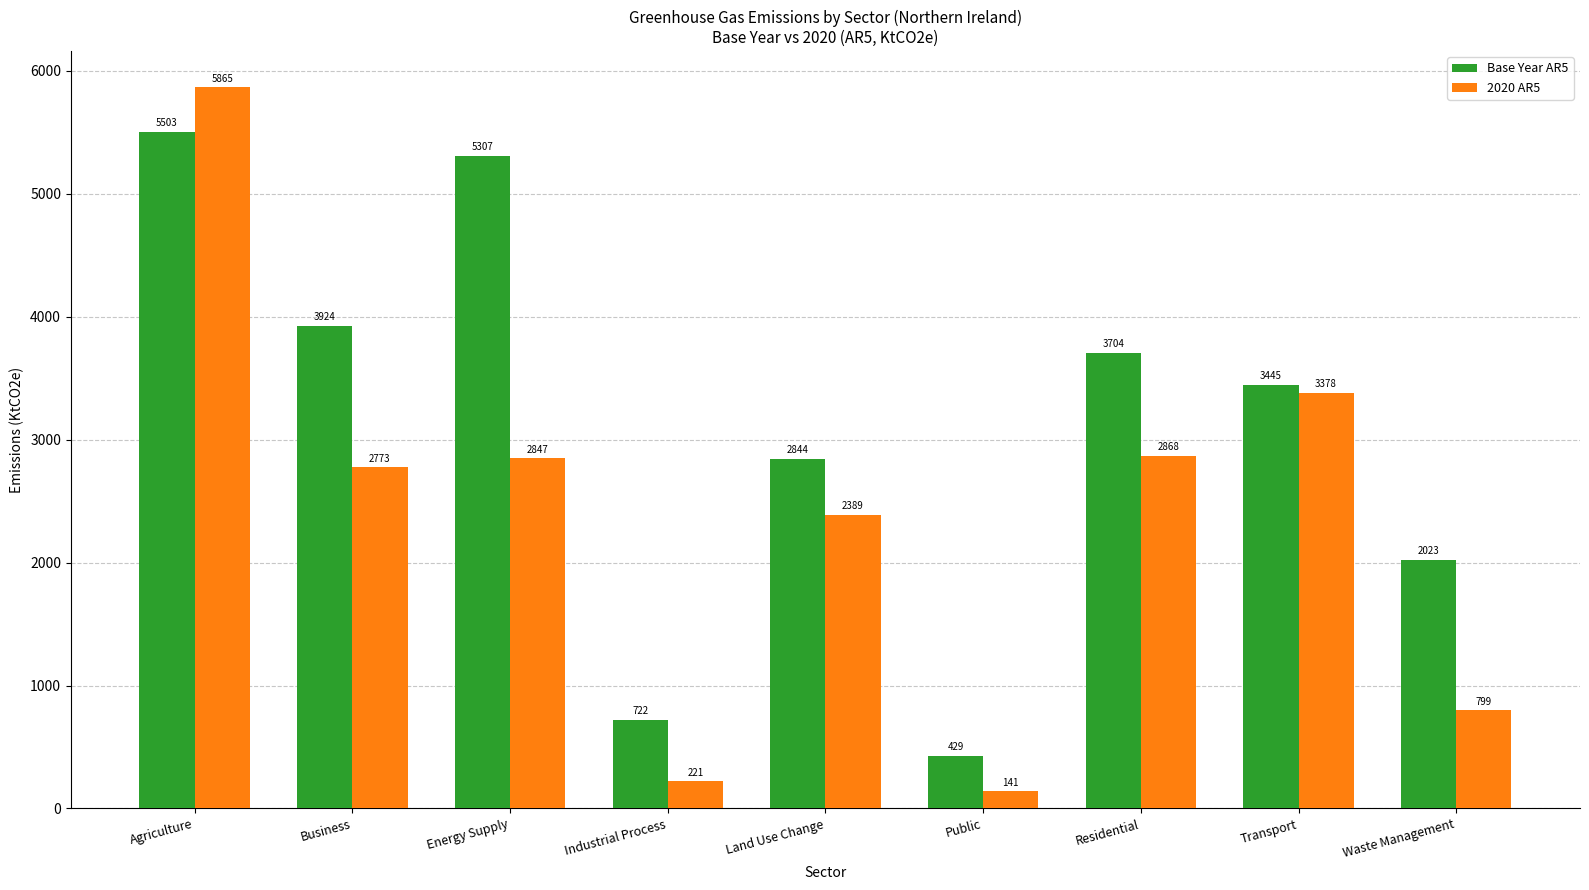

How many bars are there in total?

18